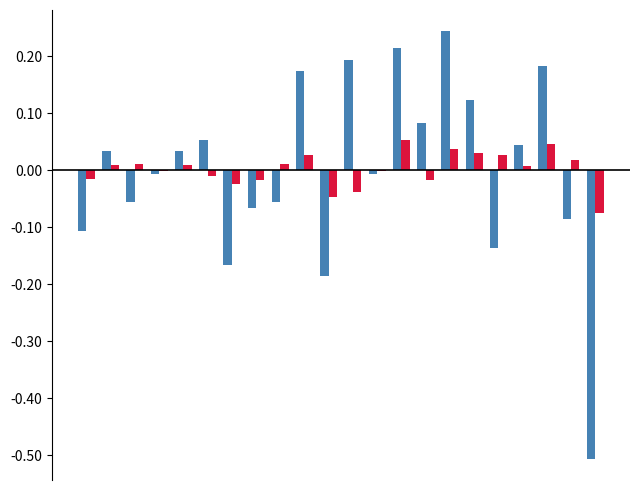

How many distinct data groups are displayed?

2